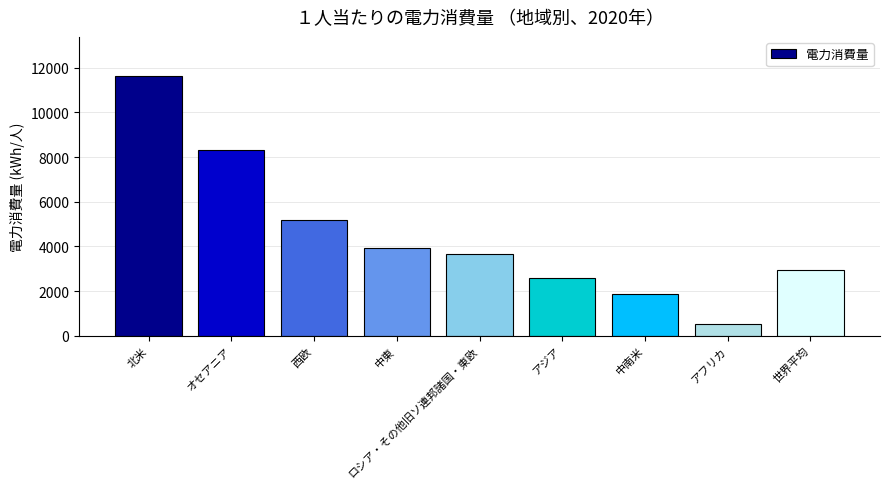

Does the chart contain stacked bars?

No